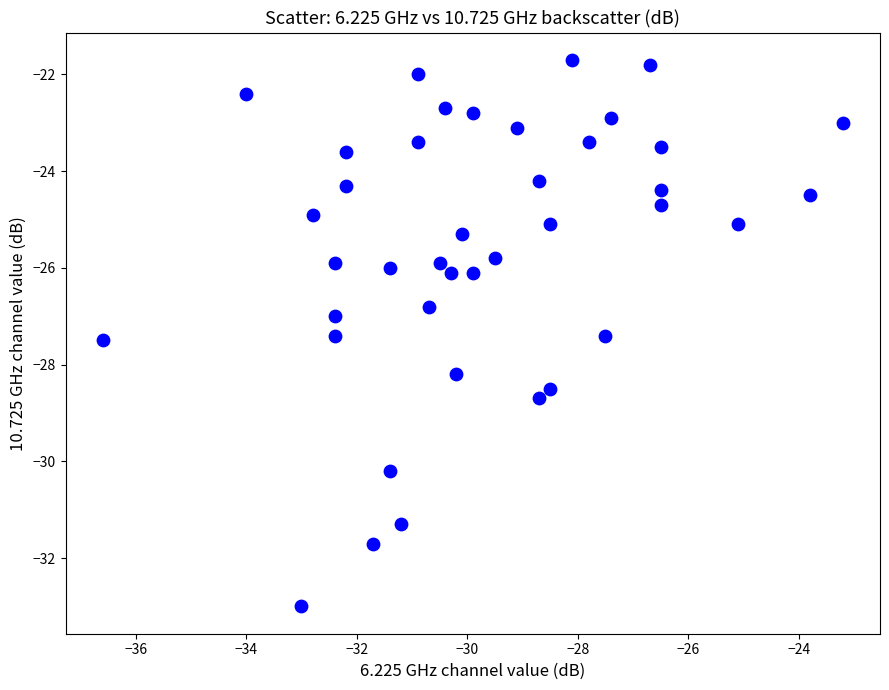

What is the range of Y values (max minus min)?

11.3